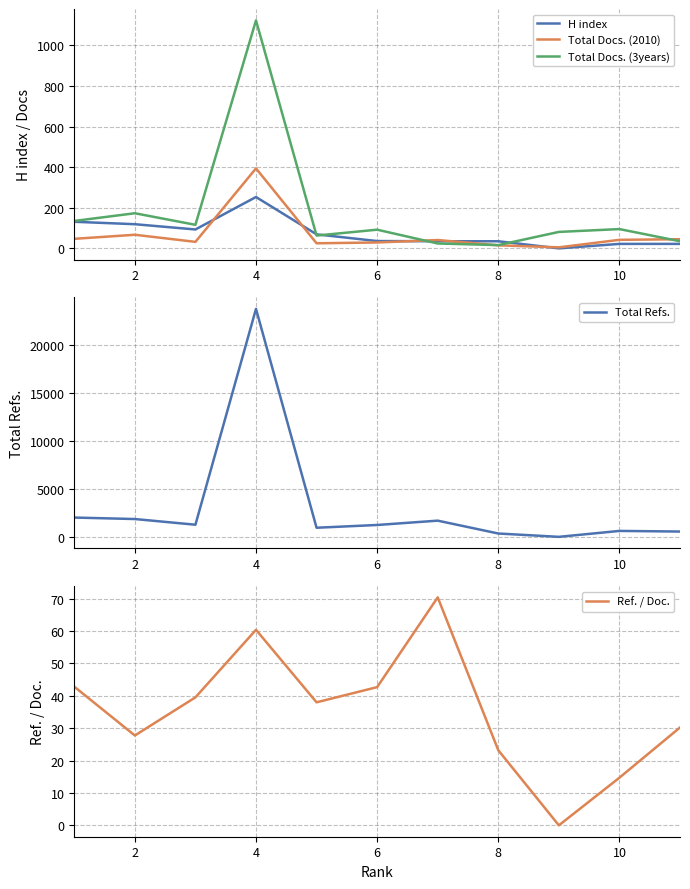

The value of Ref. / Doc. at 8 is 5.9. True or false?

False